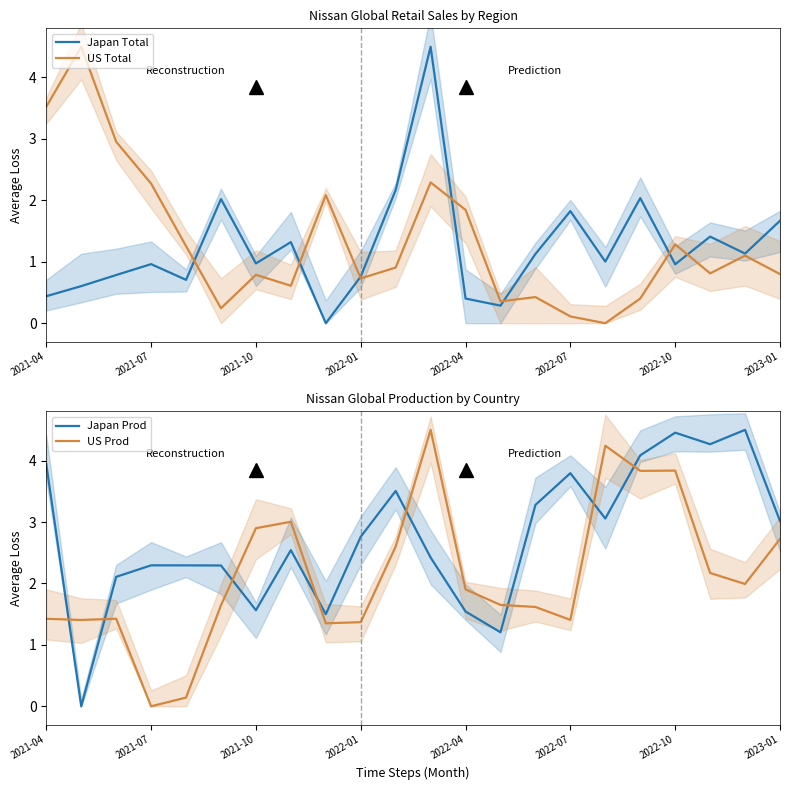

What is the difference between the second highest and second lowest values in the US Total series?

3.4